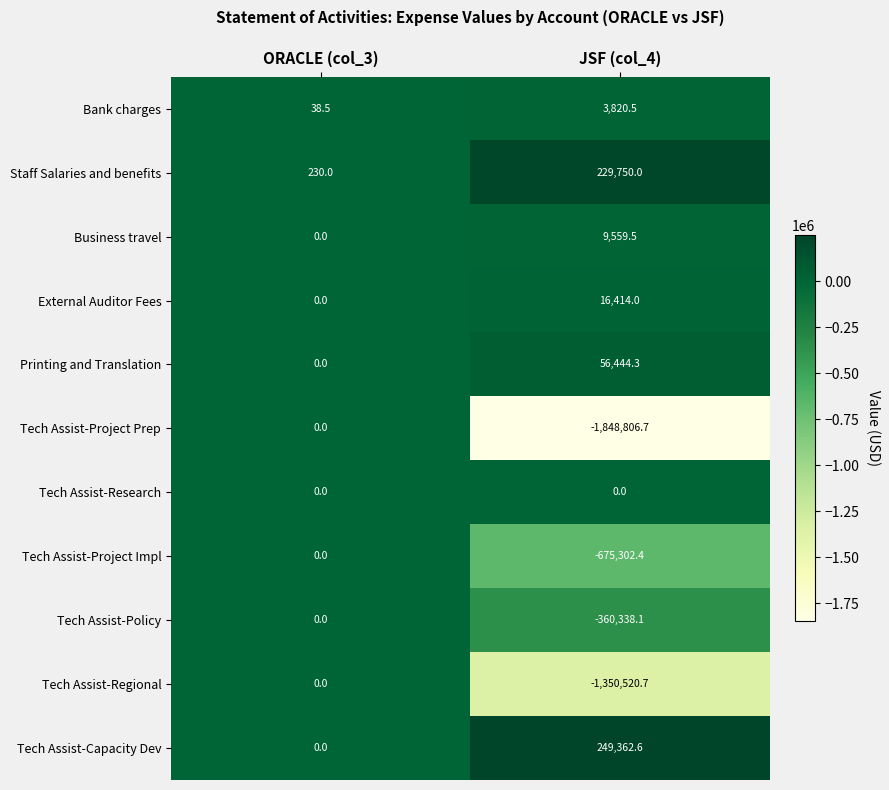

How many values in Tech Assist-Project Impl are below zero?

1